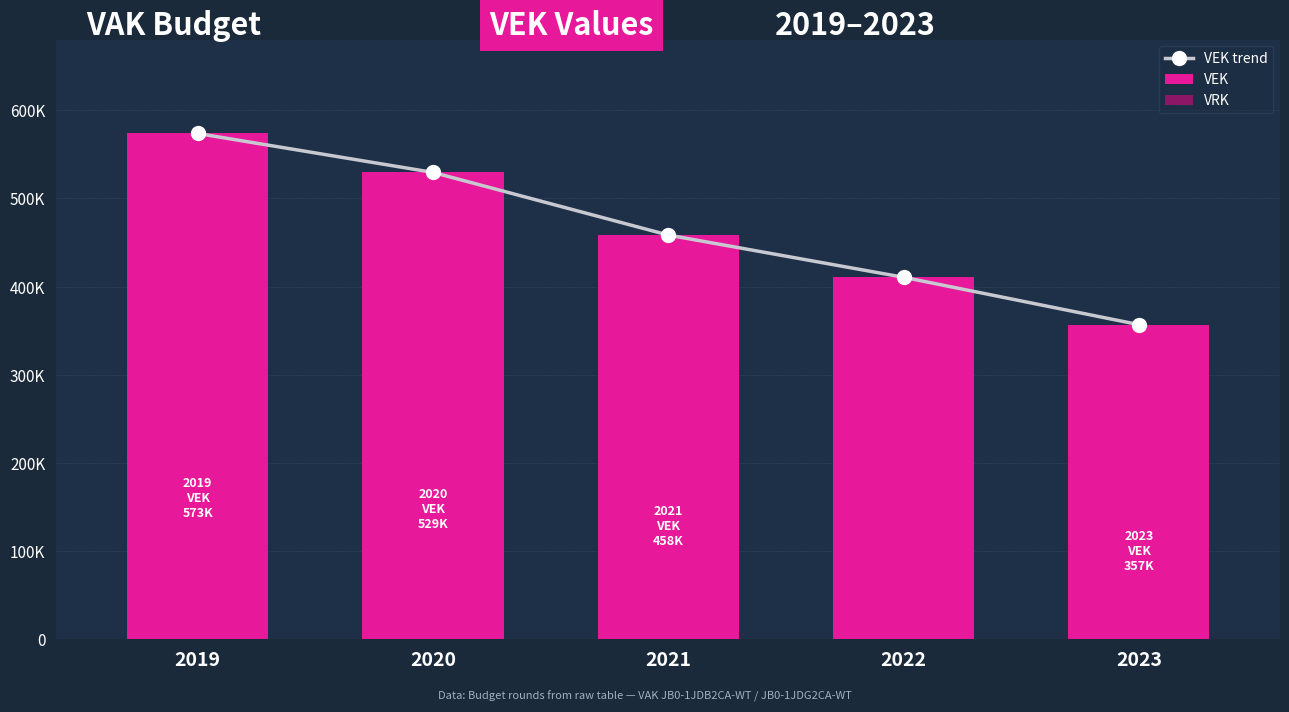

Is the value of VEK trend at 2022 greater than the value of VEK at 2023?

Yes